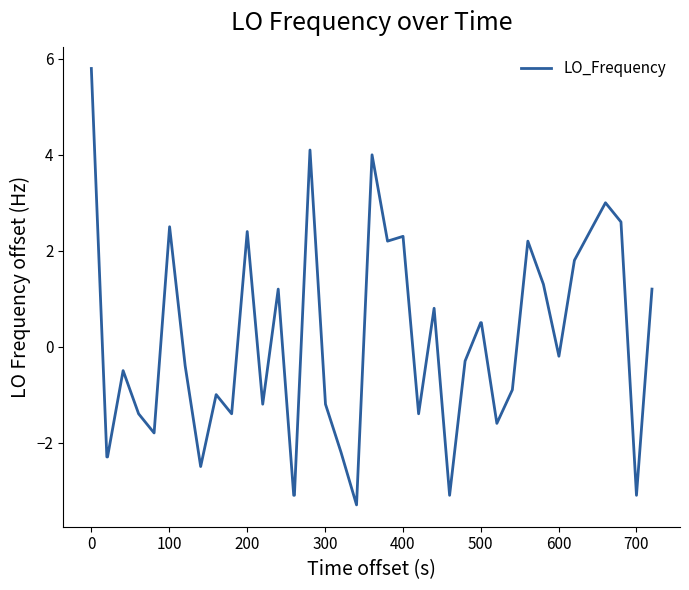

What is the minimum value shown in the chart?

-3.3